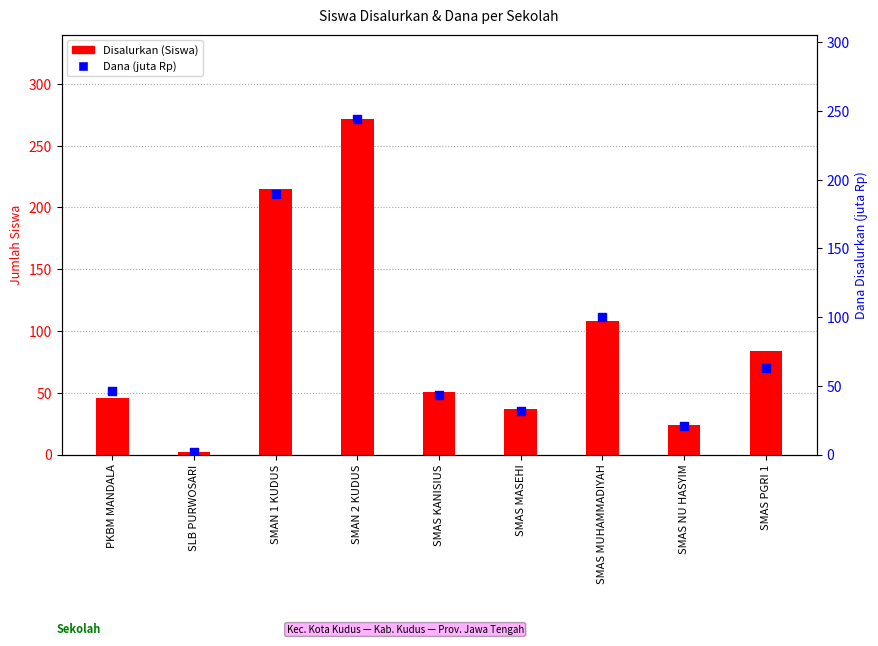

Which series has the widest spread of Y values?

Disalurkan (Siswa)